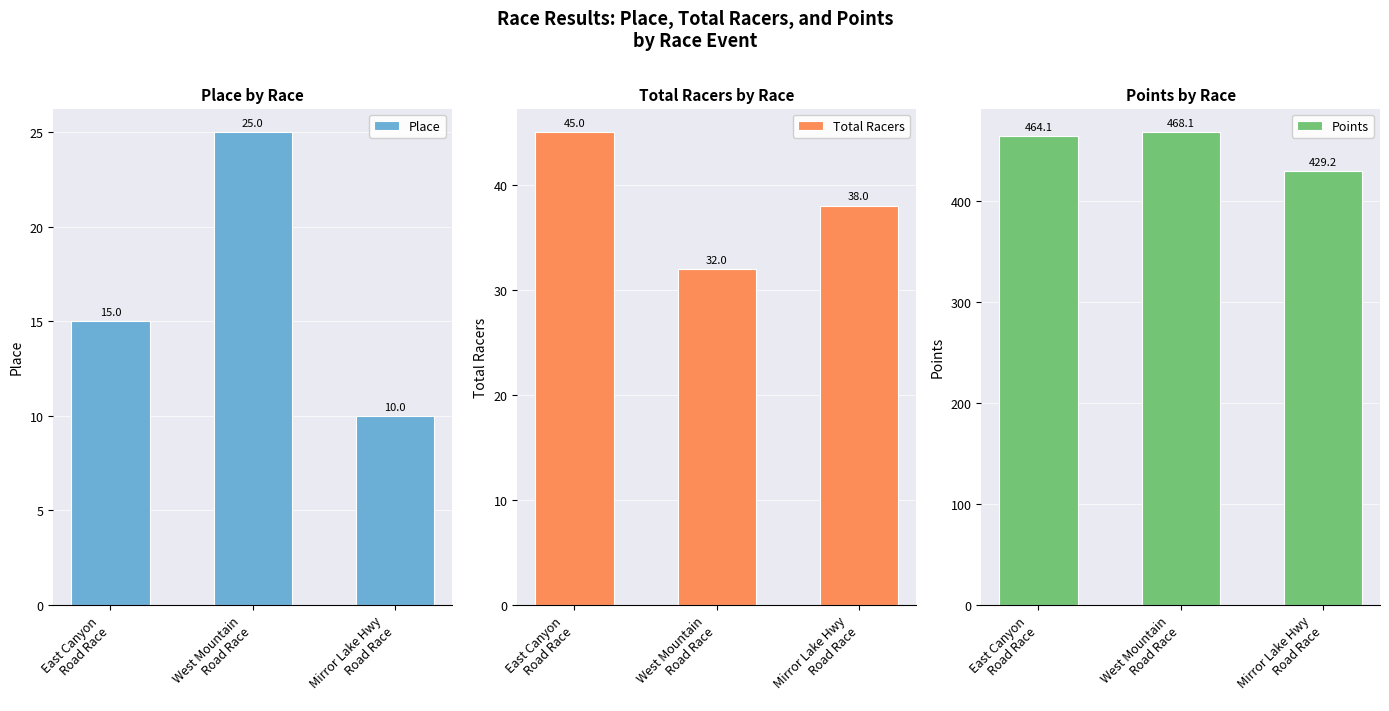

What is the spread (max minus min) of values at East Canyon
Road Race?

449.1